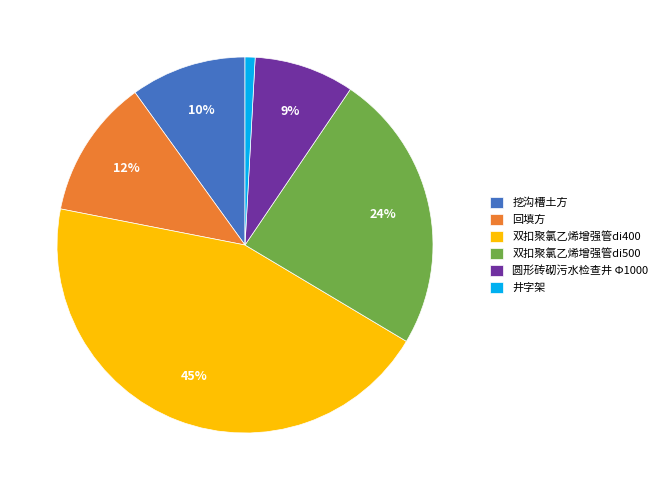

To the nearest percent, what is the combined percentage of 回填方 and 挖沟槽土方?

22%